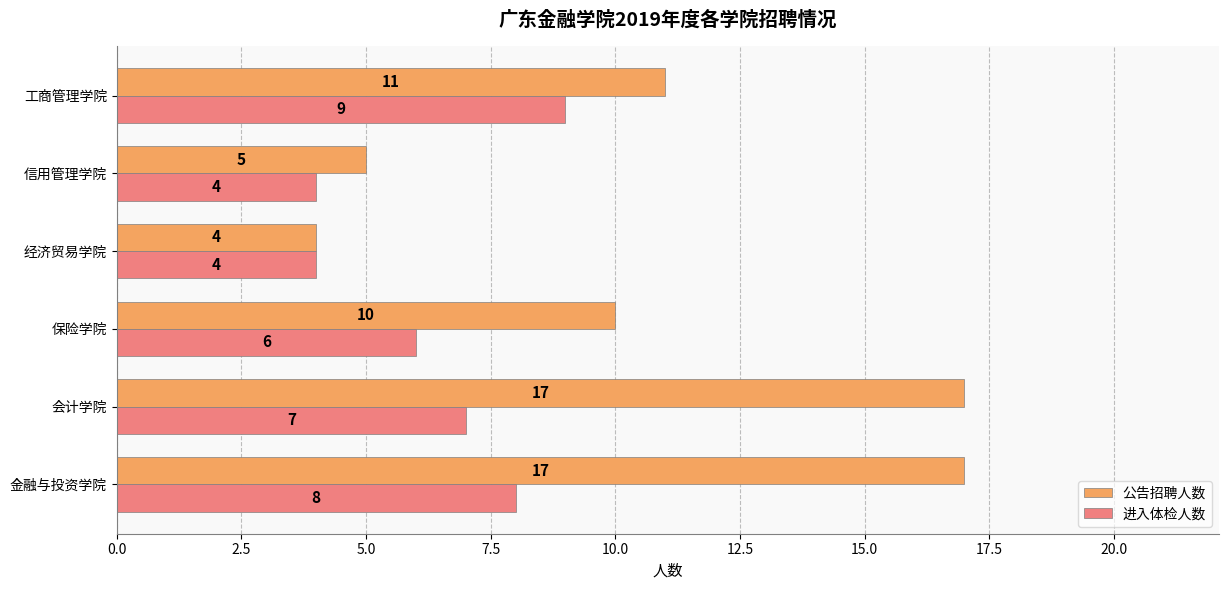

At how many categories does at least one series exceed 8?

4